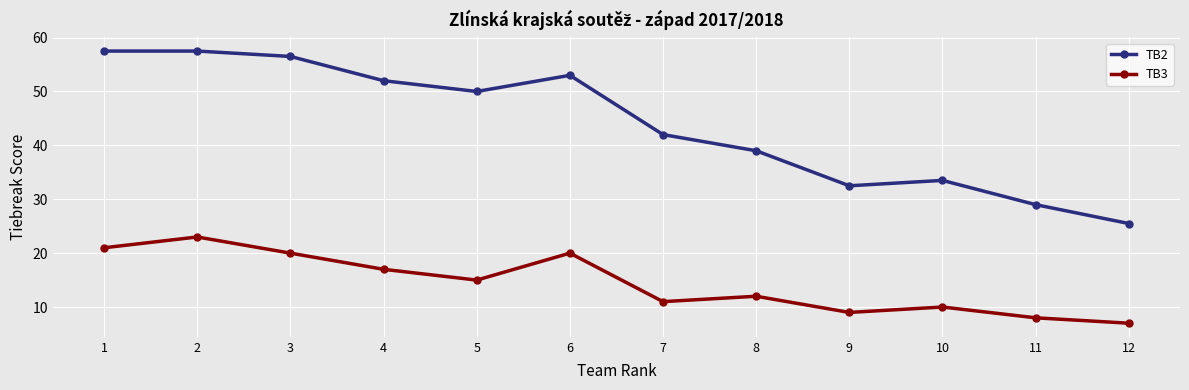

Does the chart have visible grid lines?

Yes